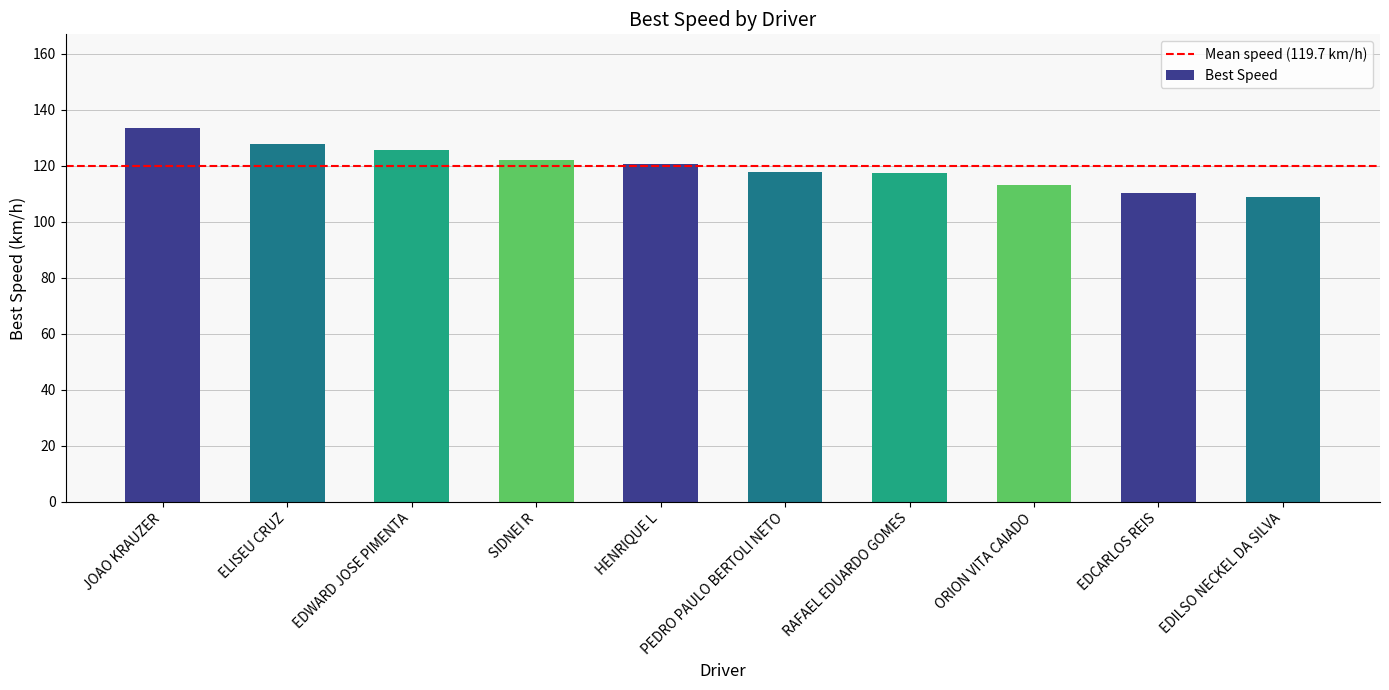

What is the sum of the values at EDWARD JOSE PIMENTA and ELISEU CRUZ?

253.1